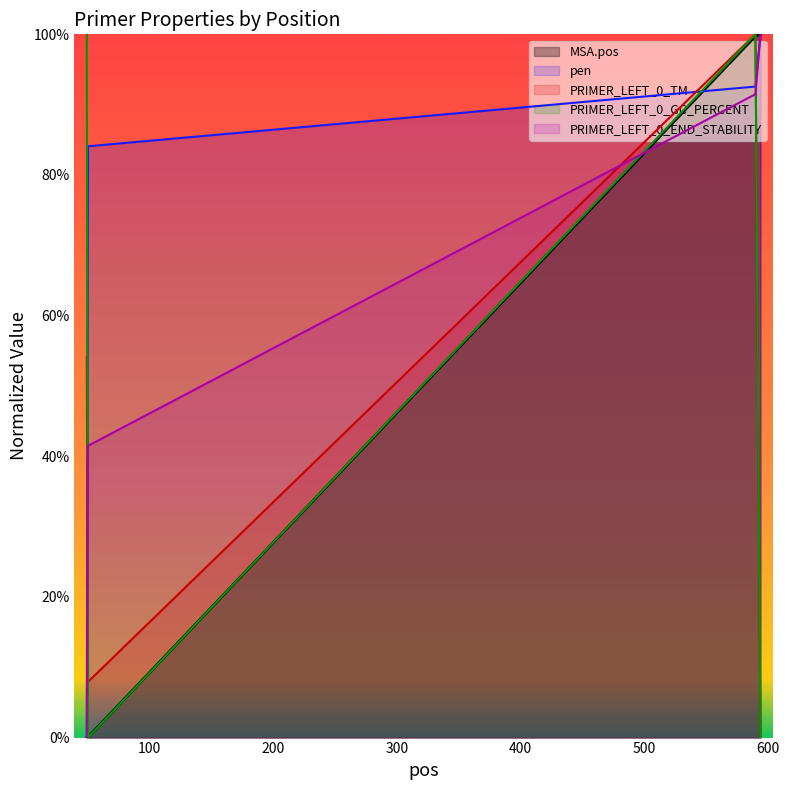

What is the difference between the PRIMER_LEFT_0_END_STABILITY values at 50 and 49?

0.4